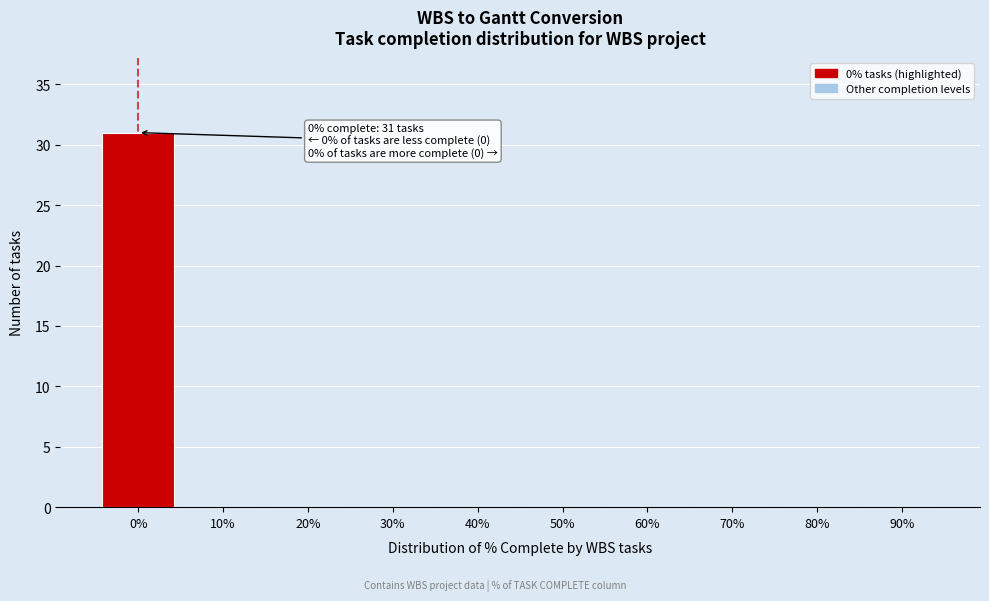

Reading left to right, list all the values displayed in this chart.

0%=31	10%=0	20%=0	30%=0	40%=0	50%=0	60%=0	70%=0	80%=0	90%=0